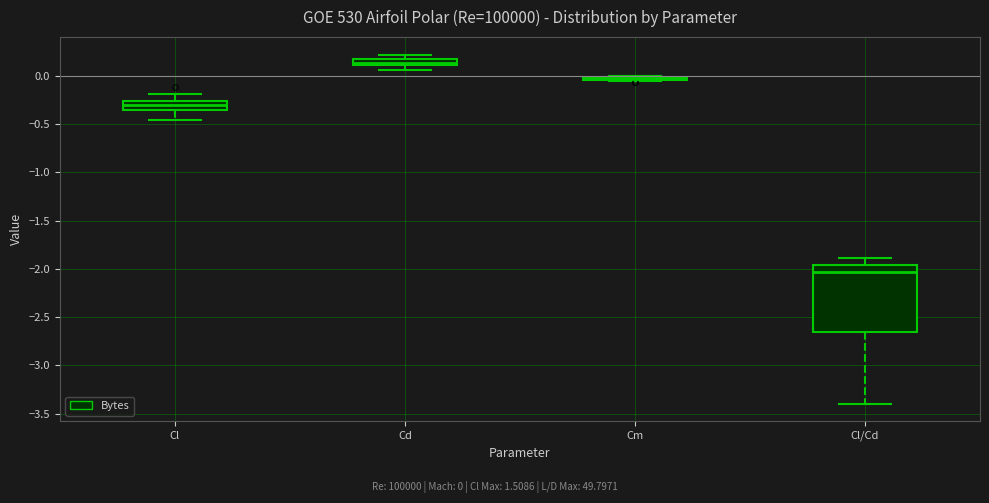

Where is the upper edge of the box for Cl/Cd on the y-axis? The values are not printed on the chart, so give them approximately, as read against the axis.

-1.95